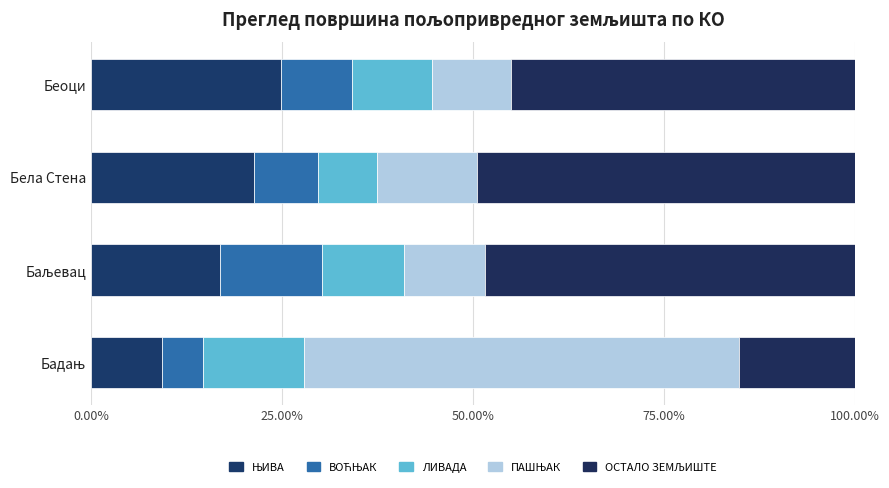

Reading right to left, transcribe all the data shown in this chart.

ЊИВА: 24.8	21.3	16.9	9.3
ВОЋЊАК: 9.3	8.4	13.4	5.4
ЛИВАДА: 10.5	7.7	10.8	13.2
ПАШЊАК: 10.4	13.1	10.6	56.9
ОСТАЛО ЗЕМЉИШТЕ: 45.0	49.5	48.4	15.2